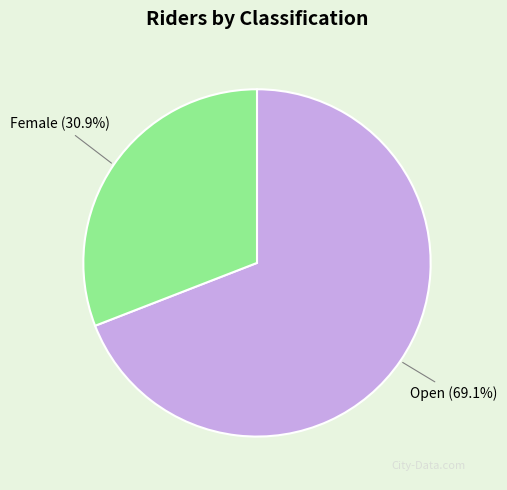

Does any single category account for the majority?

Yes